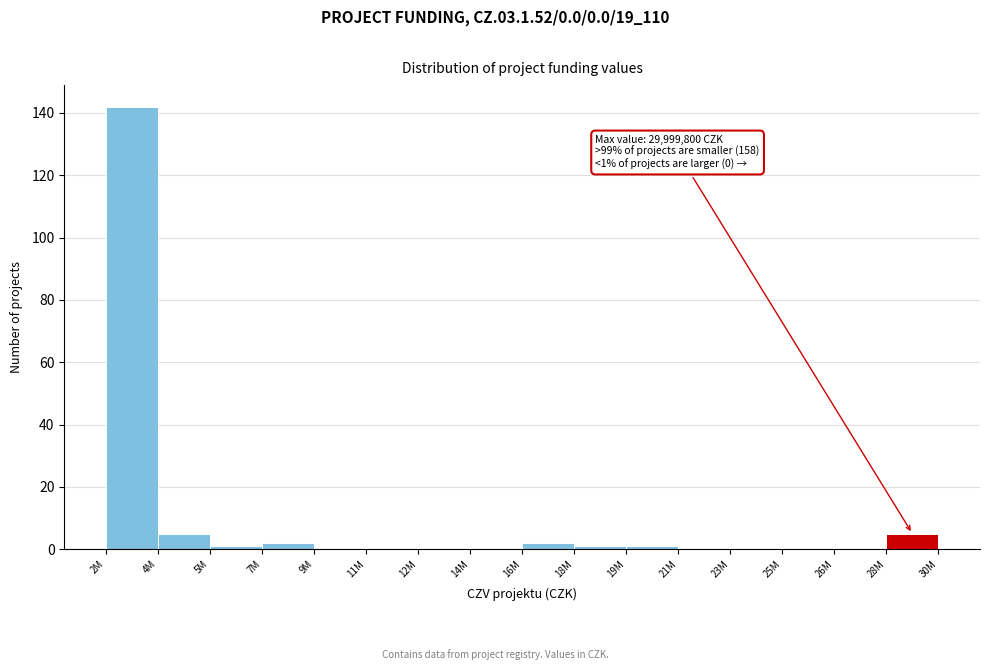

Reading right to left, list all the values displayed in this chart.

28M=5	26M=0	25M=0	23M=0	21M=0	19M=1	18M=1	16M=2	14M=0	12M=0	11M=0	9M=0	7M=2	5M=1	4M=5	2M=142